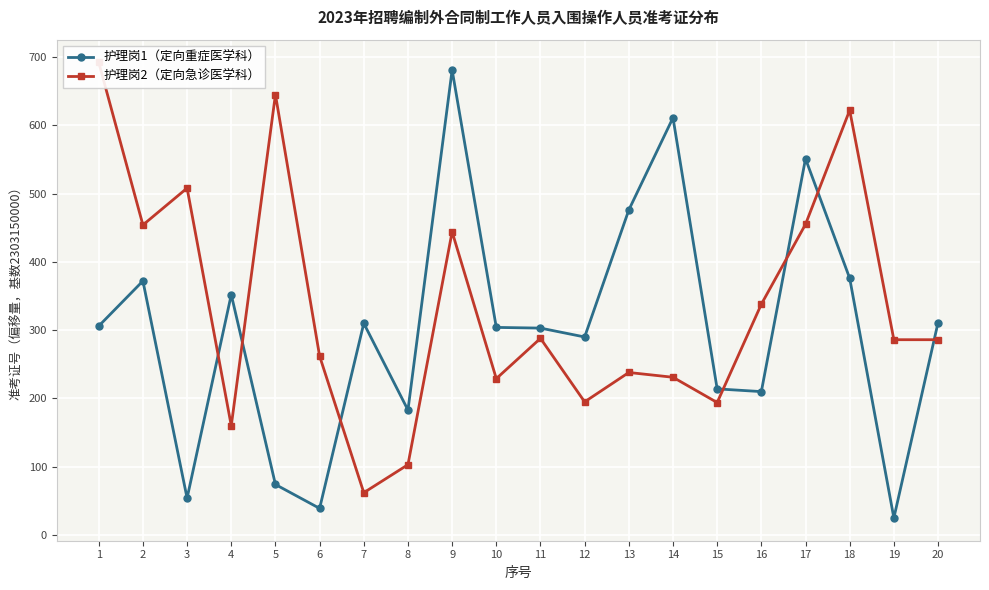

What is the lowest value of the 护理岗2（定向急诊医学科） series?

62